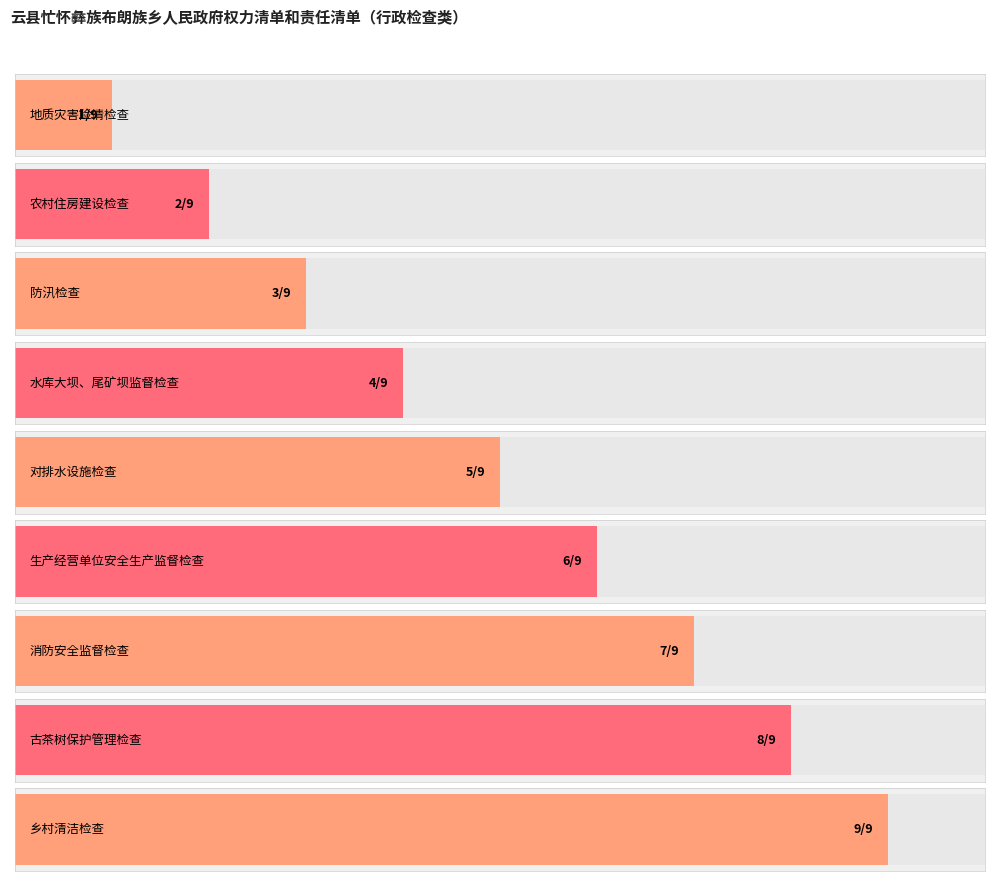

Reading left to right, transcribe all the data shown in this chart.

1	2	3	4	5	6	7	8	9